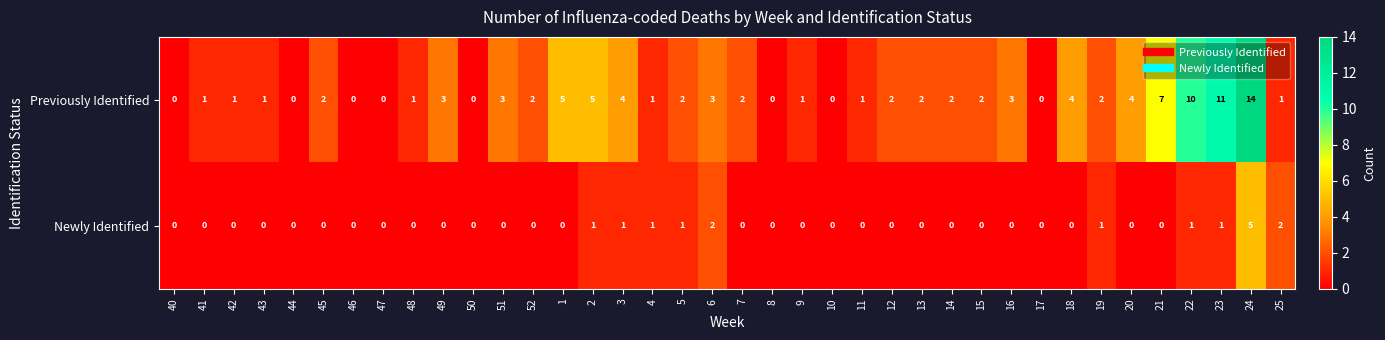

What is the total value across all series at 14?

2